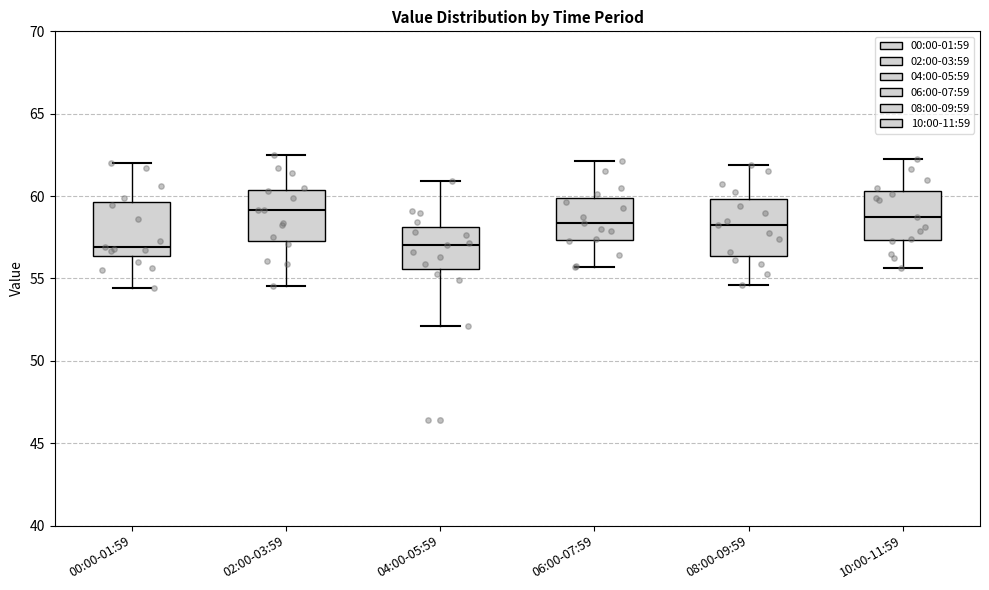

Reading left to right, read every box against the y-axis: the position of its median line, the range the box covers, and the ends of its whiskers. The values are not printed on the chart, so give them approximately, as read against the axis.

00:00-01:59: median 57.0, box 56.5 to 59.5, whiskers 54.5 to 62.0
02:00-03:59: median 59.0, box 57.5 to 60.5, whiskers 54.5 to 62.5
04:00-05:59: median 57.0, box 55.5 to 58.0, whiskers 52.0 to 61.0
06:00-07:59: median 58.5, box 57.5 to 60.0, whiskers 55.5 to 62.0
08:00-09:59: median 58.5, box 56.5 to 60.0, whiskers 54.5 to 62.0
10:00-11:59: median 59.0, box 57.5 to 60.5, whiskers 55.5 to 62.5